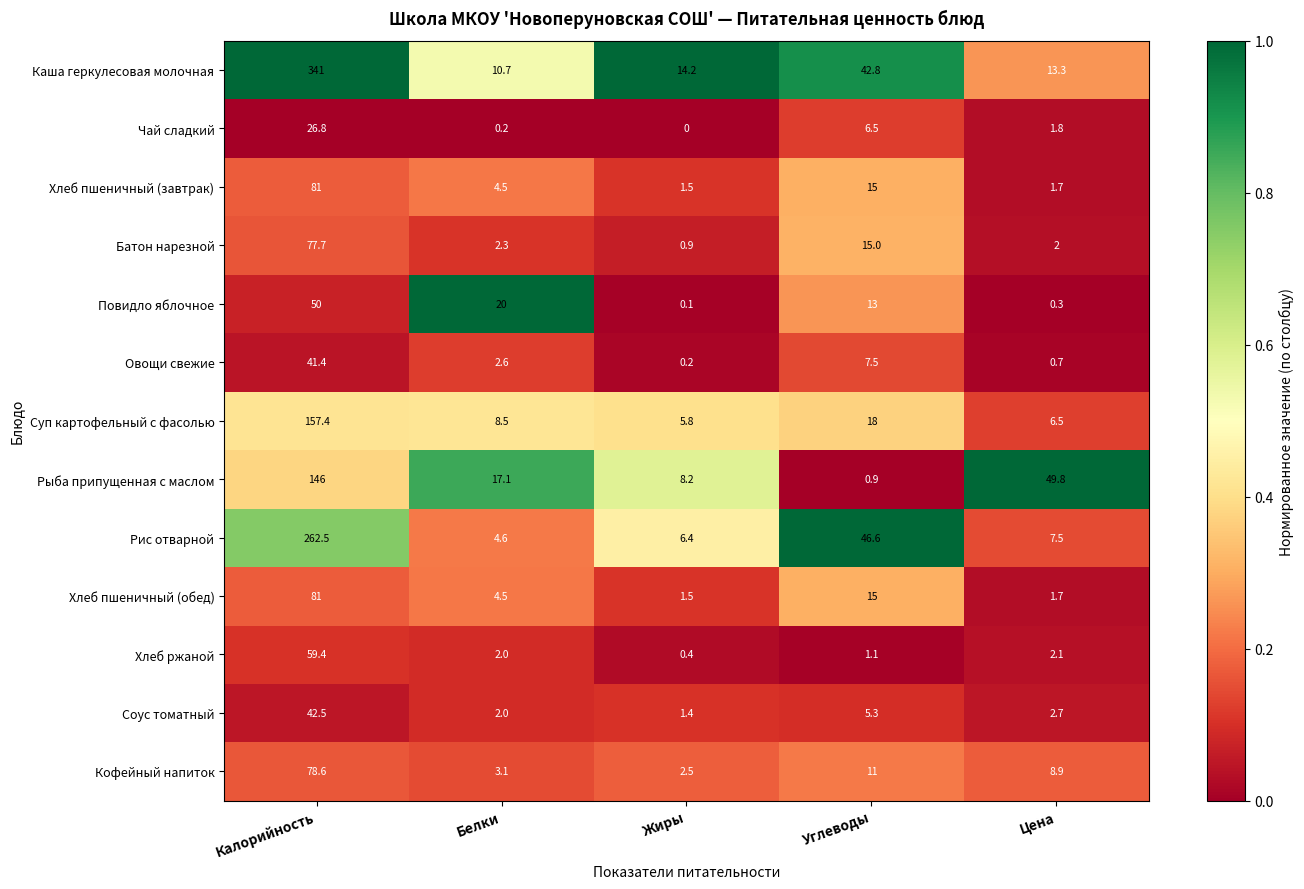

Read the Рыба припущенная с маслом value at Жиры.

8.2